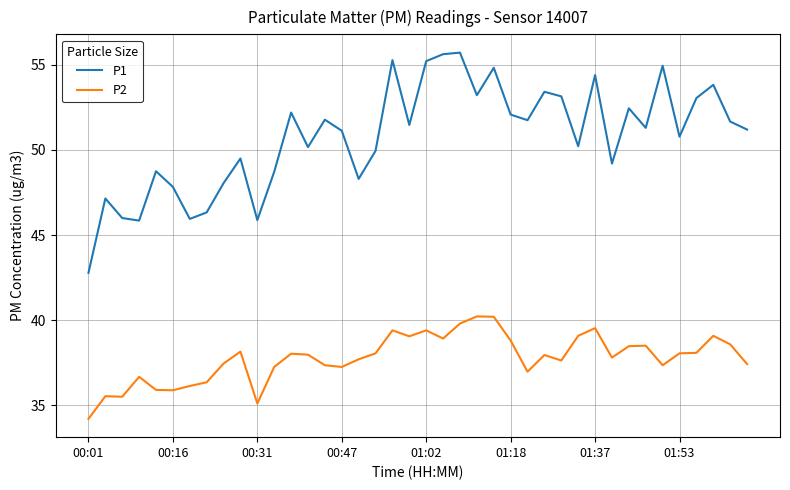

True or false: P1 and P2 cross at least once.

False